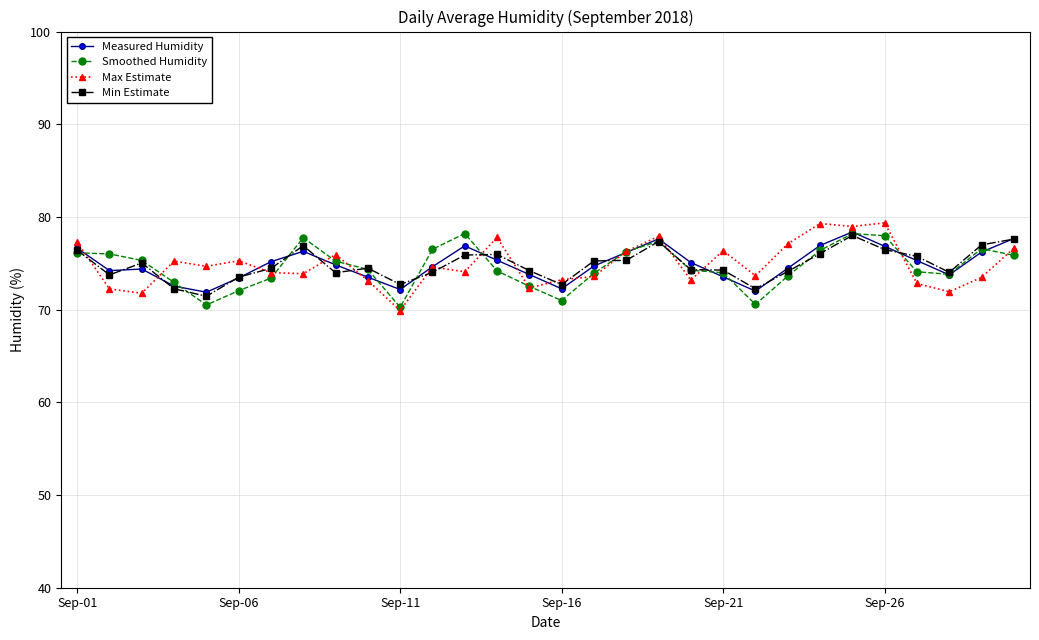

Does the chart have visible grid lines?

Yes